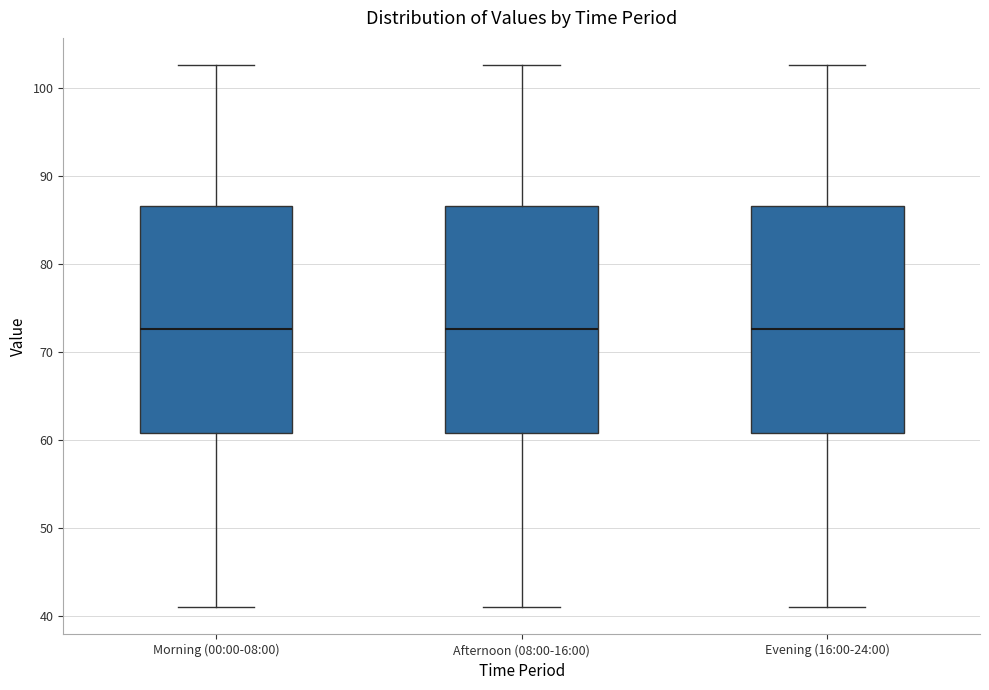

Reading left to right, read every box against the y-axis: the position of its median line, the range the box covers, and the ends of its whiskers. The values are not printed on the chart, so give them approximately, as read against the axis.

Morning (00:00-08:00): median 73, box 61 to 87, whiskers 41 to 103
Afternoon (08:00-16:00): median 73, box 61 to 87, whiskers 41 to 103
Evening (16:00-24:00): median 73, box 61 to 87, whiskers 41 to 103